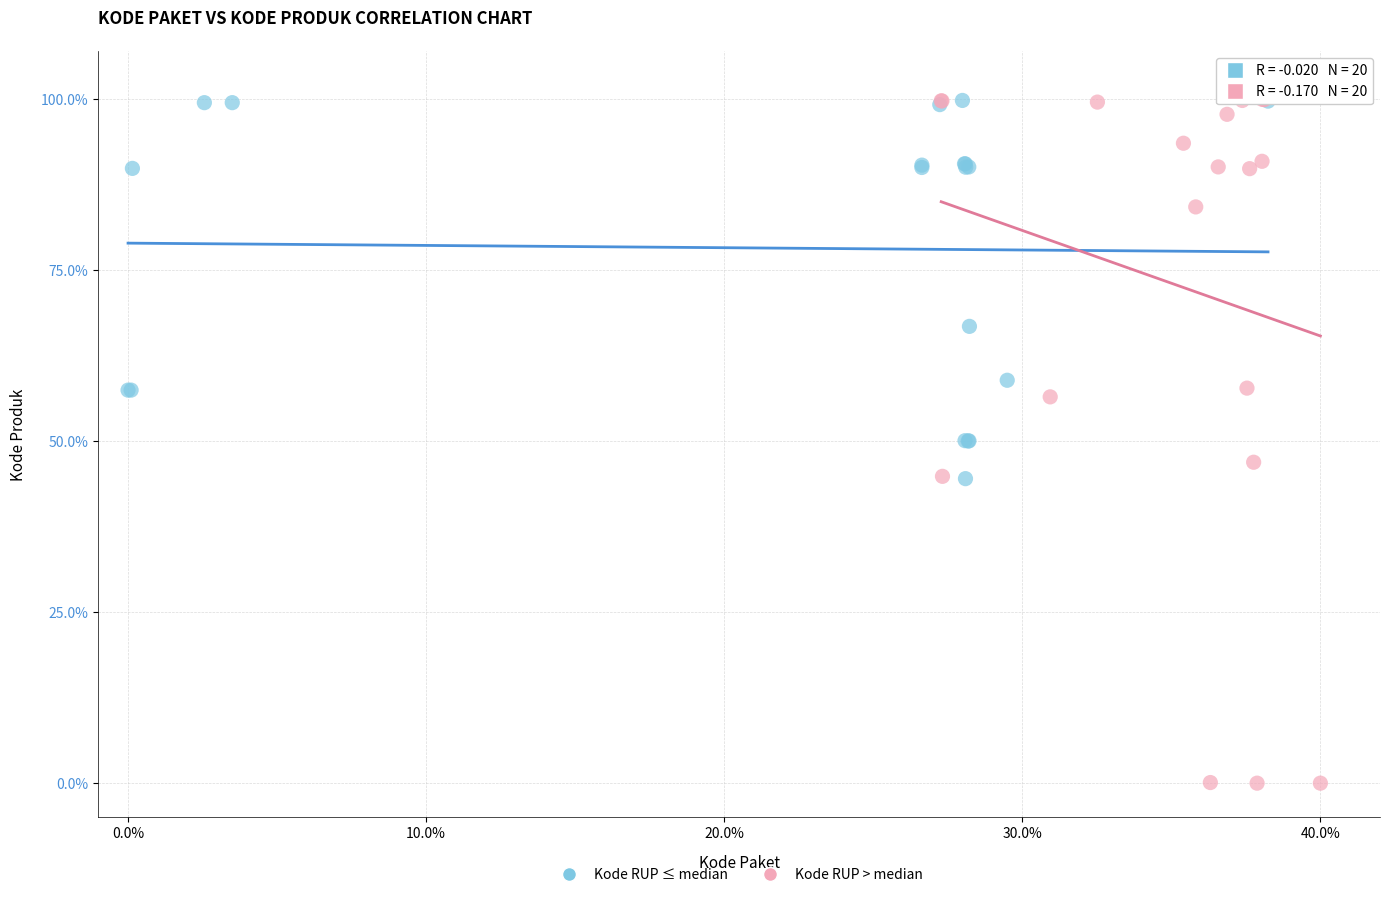

Which series contains the lowest Y value?

Kode RUP > median